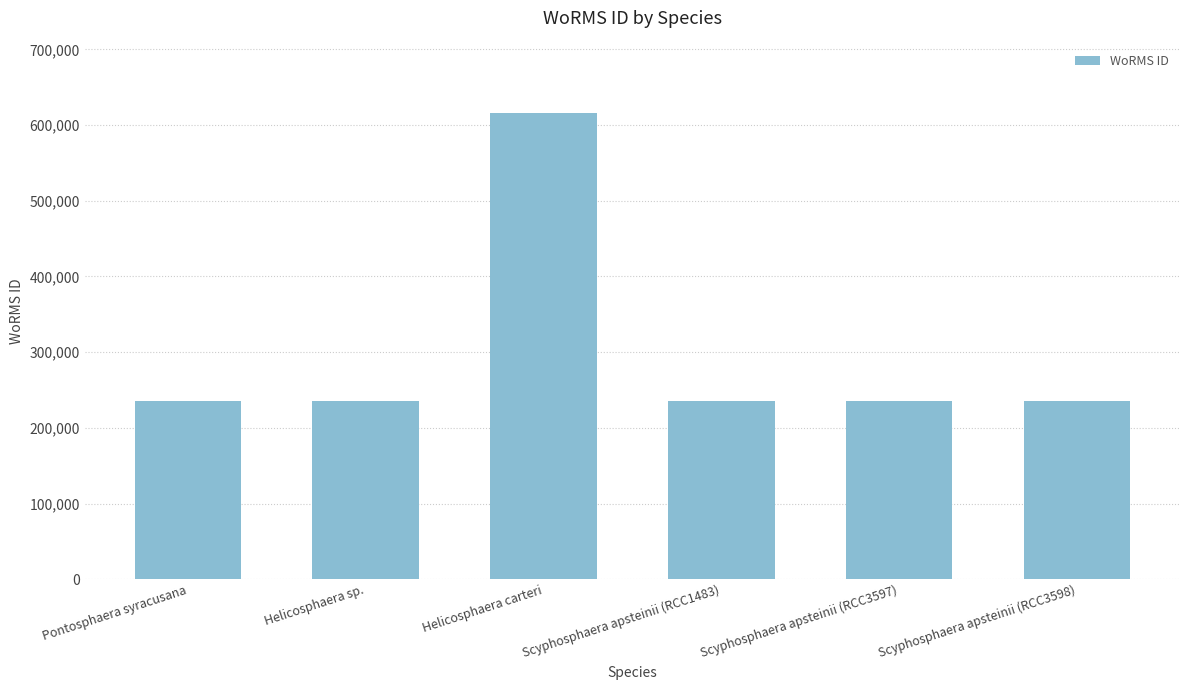

Where does the data first go above 235975?

Helicosphaera carteri